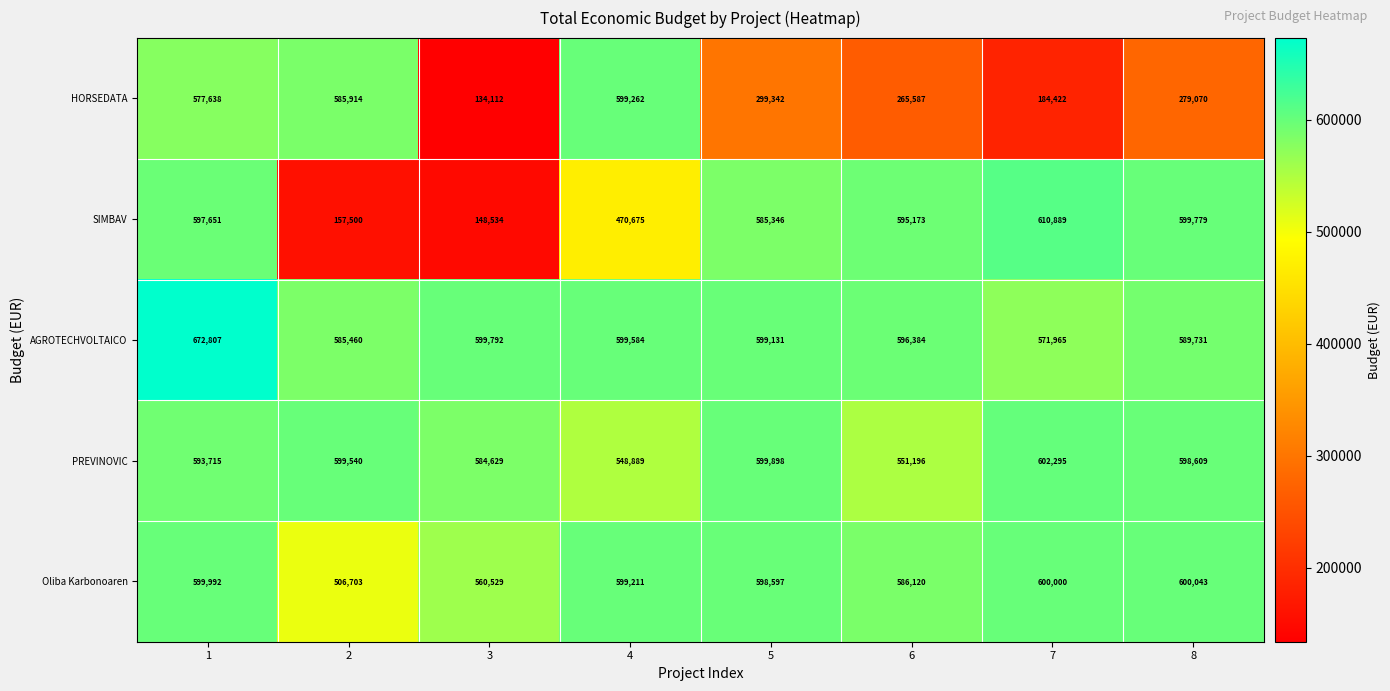

Rank the series by their maximum value, from highest to lowest.

AGROTECHVOLTAICO, SIMBAV, PREVINOVIC, Oliba Karbonoaren, HORSEDATA